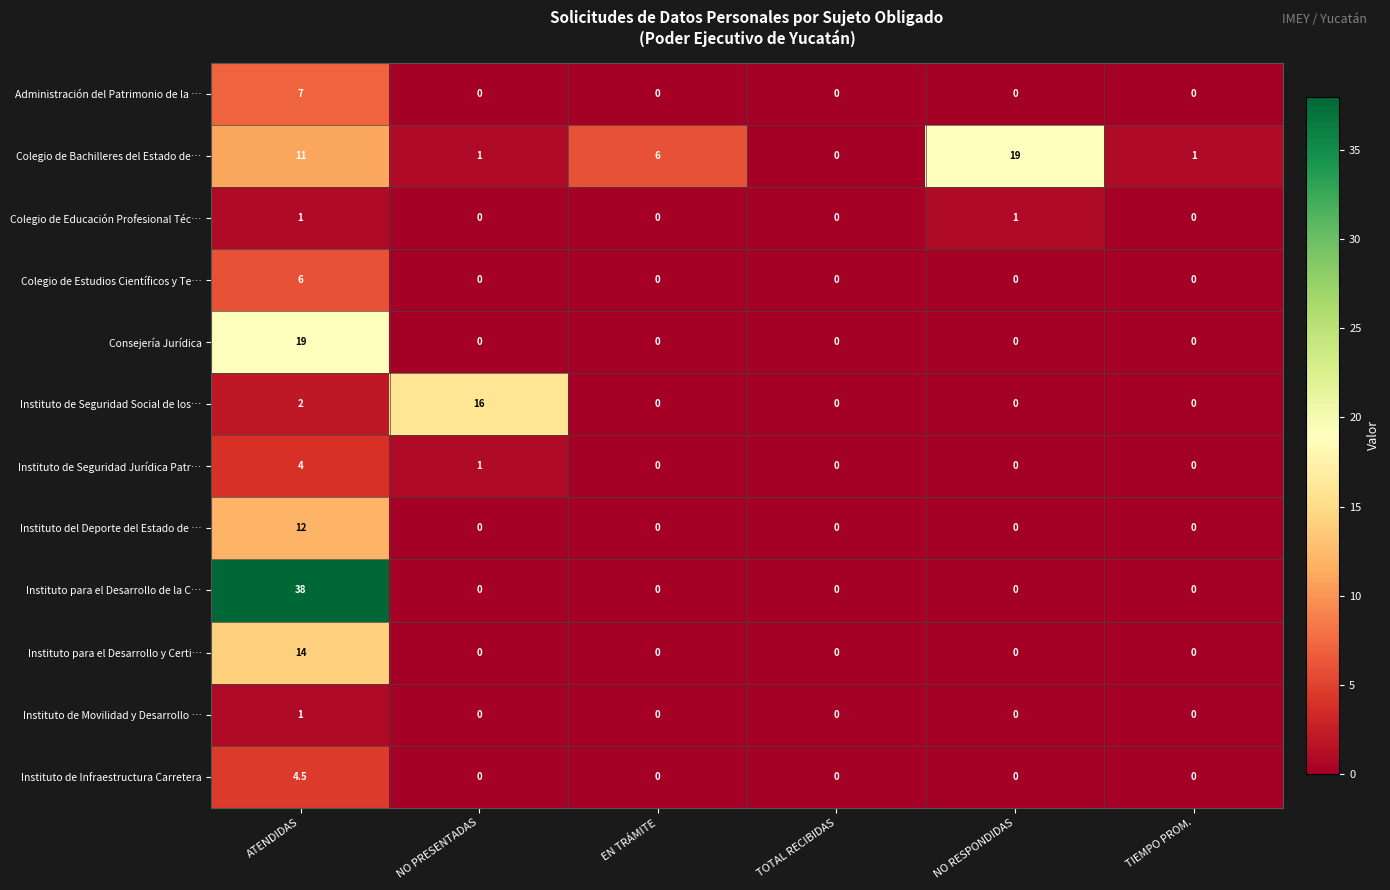

How many series are shown in this chart?

12